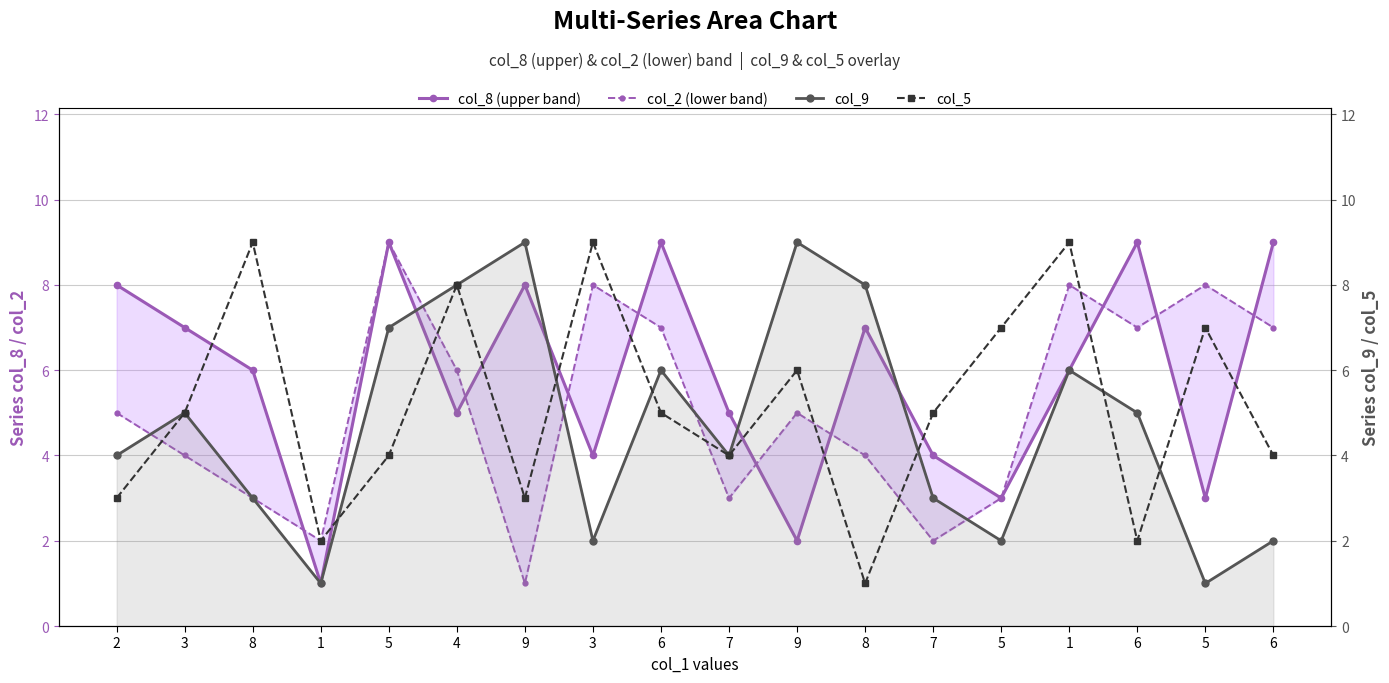

Is it true that col_9 equals 3 at 7?

True